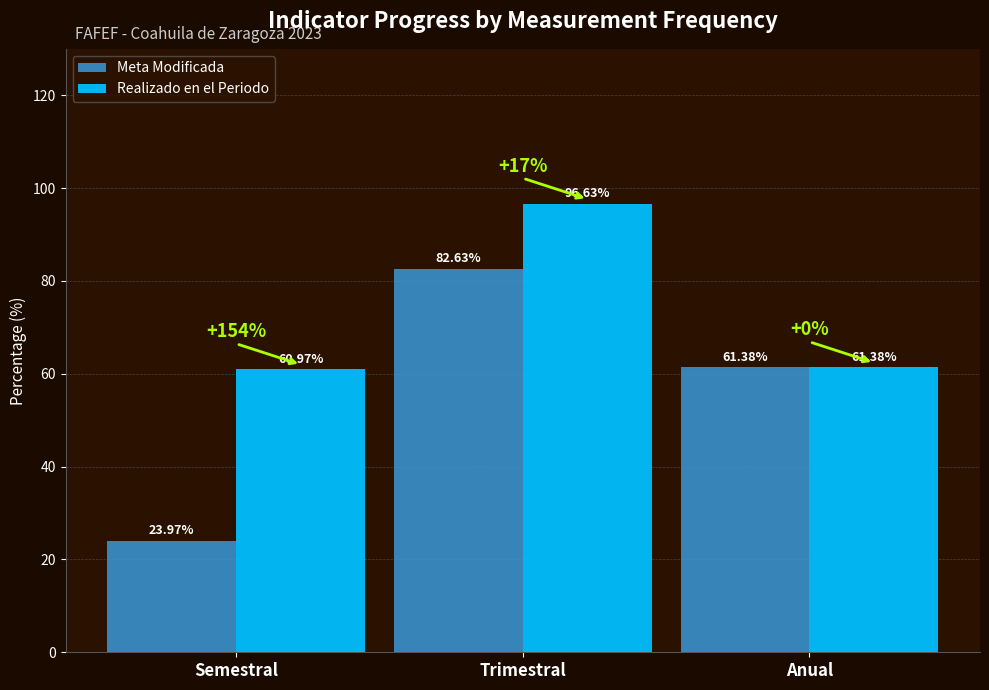

Reading right to left, transcribe all the data shown in this chart.

Meta Modificada: Anual=61.4	Trimestral=82.6	Semestral=24.0
Realizado en el Periodo: Anual=61.4	Trimestral=96.6	Semestral=61.0